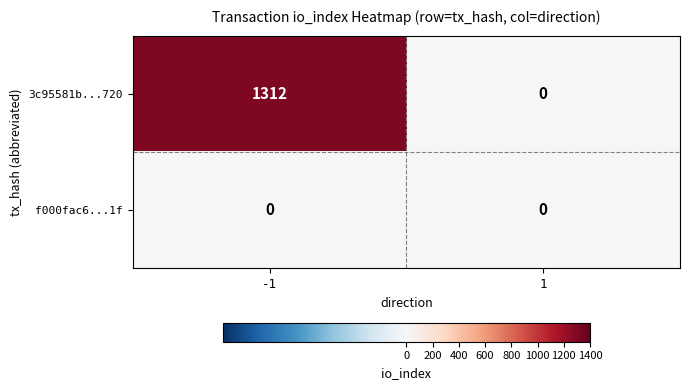

What is the difference between the highest and lowest values at -1?

1312